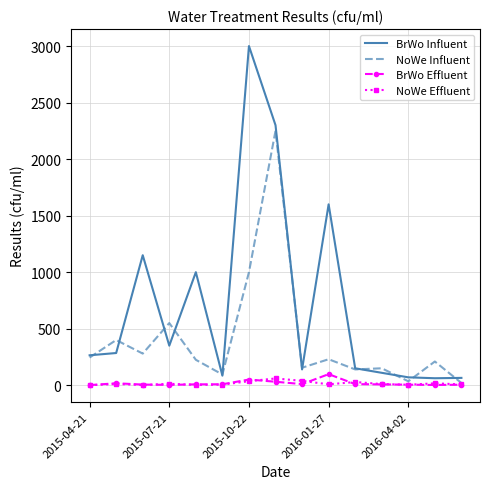

Which series has the widest spread of values?

BrWo Influent